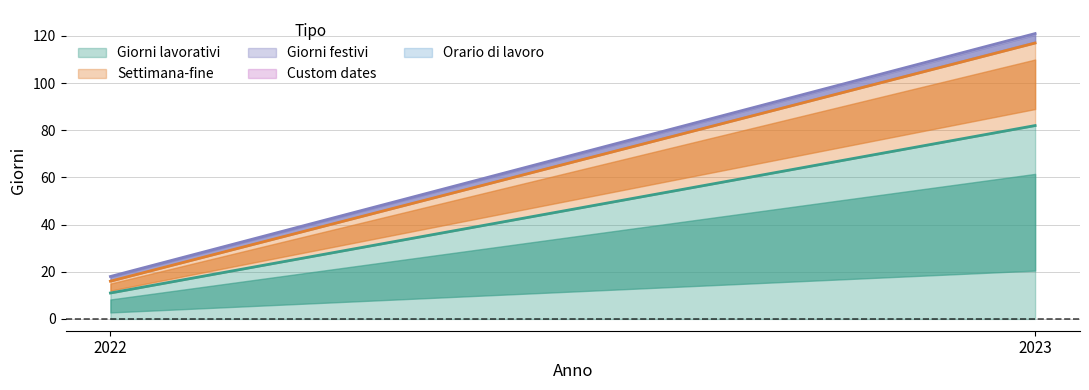

Rank the series by their maximum value, from highest to lowest.

Giorni lavorativi, Settimana-fine, Giorni festivi, Custom dates, Orario di lavoro